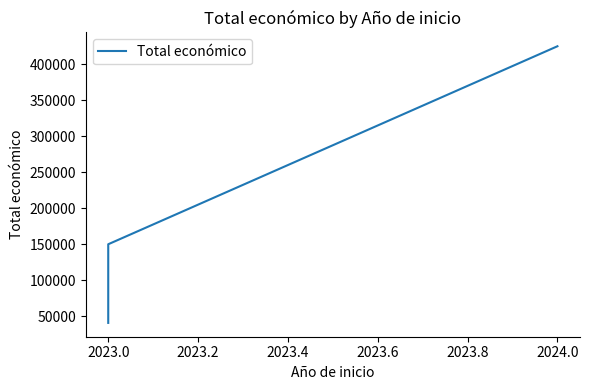

Reading left to right, list all the values displayed in this chart.

40876	59106	150000	424720